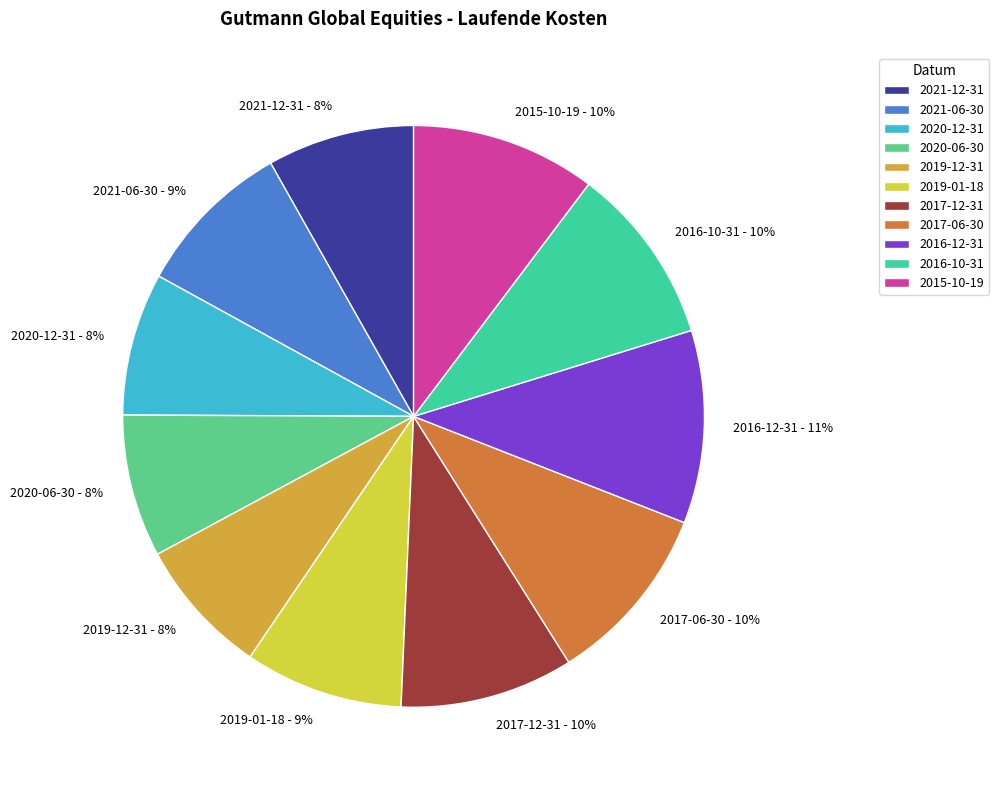

What percentage is the 2015-10-19 slice, to the nearest percent?

10%